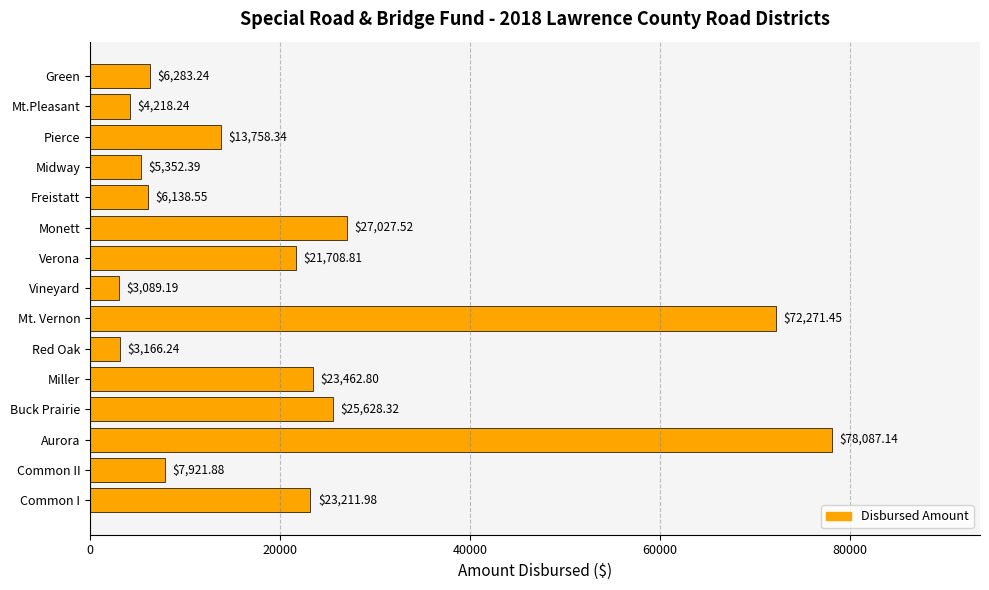

What is the sum of all values?

321326.1